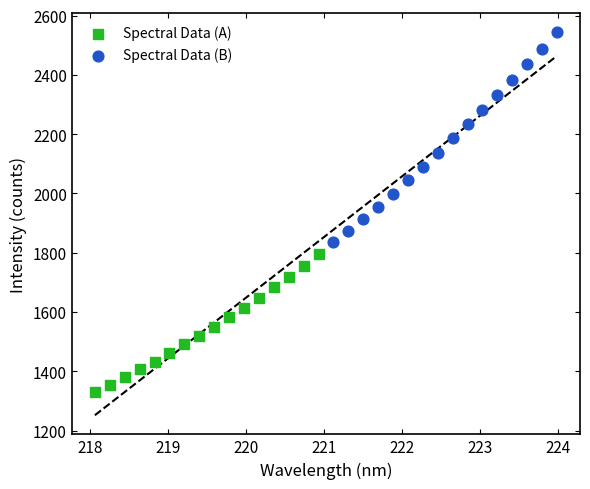

Which series has the widest spread of Y values?

Spectral Data (B)